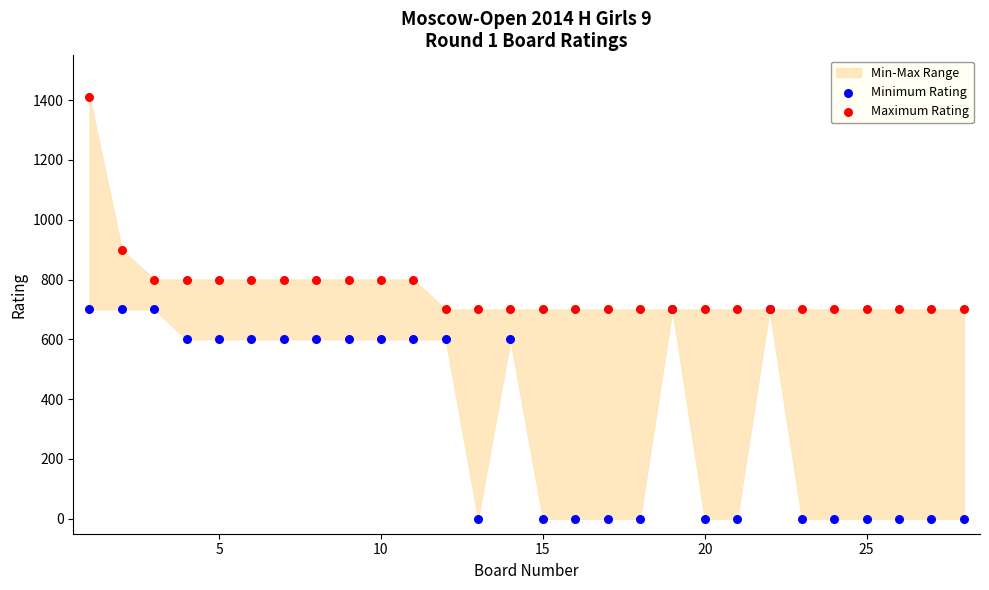

What is the X range (max minus min) for the scatter plot?

27